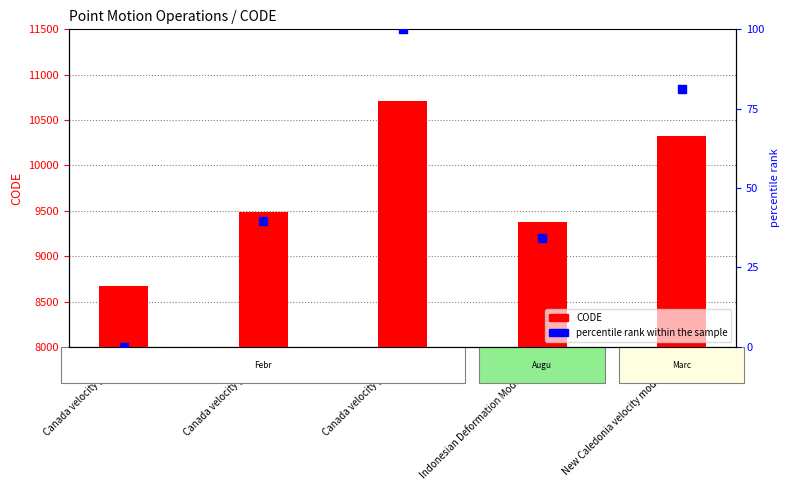

Which series contains the highest Y value?

CODE